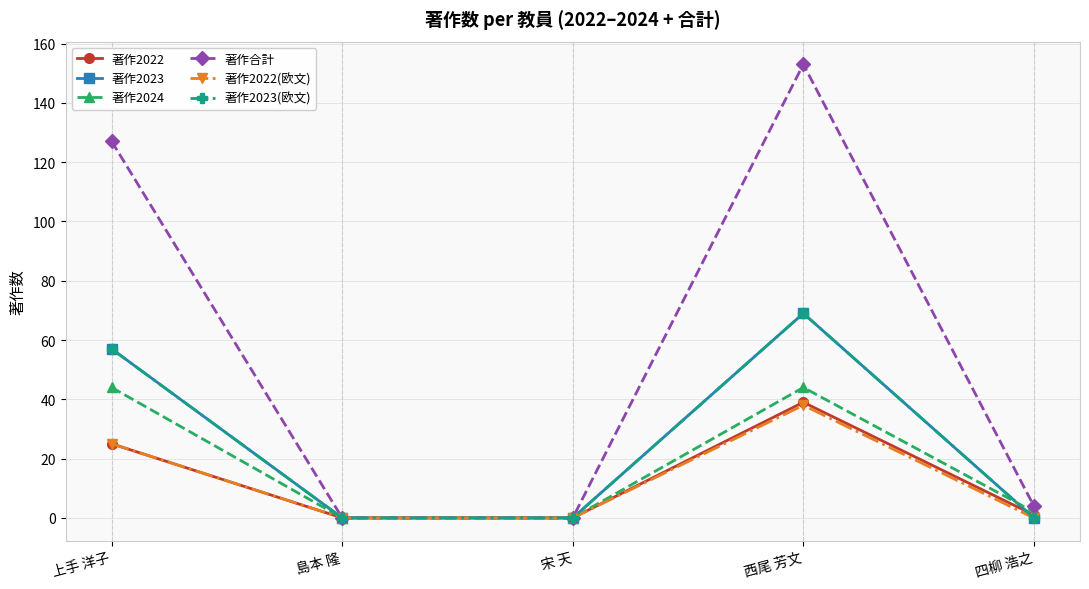

At which category does 著作2022(欧文) reach its first local peak?

西尾 芳文